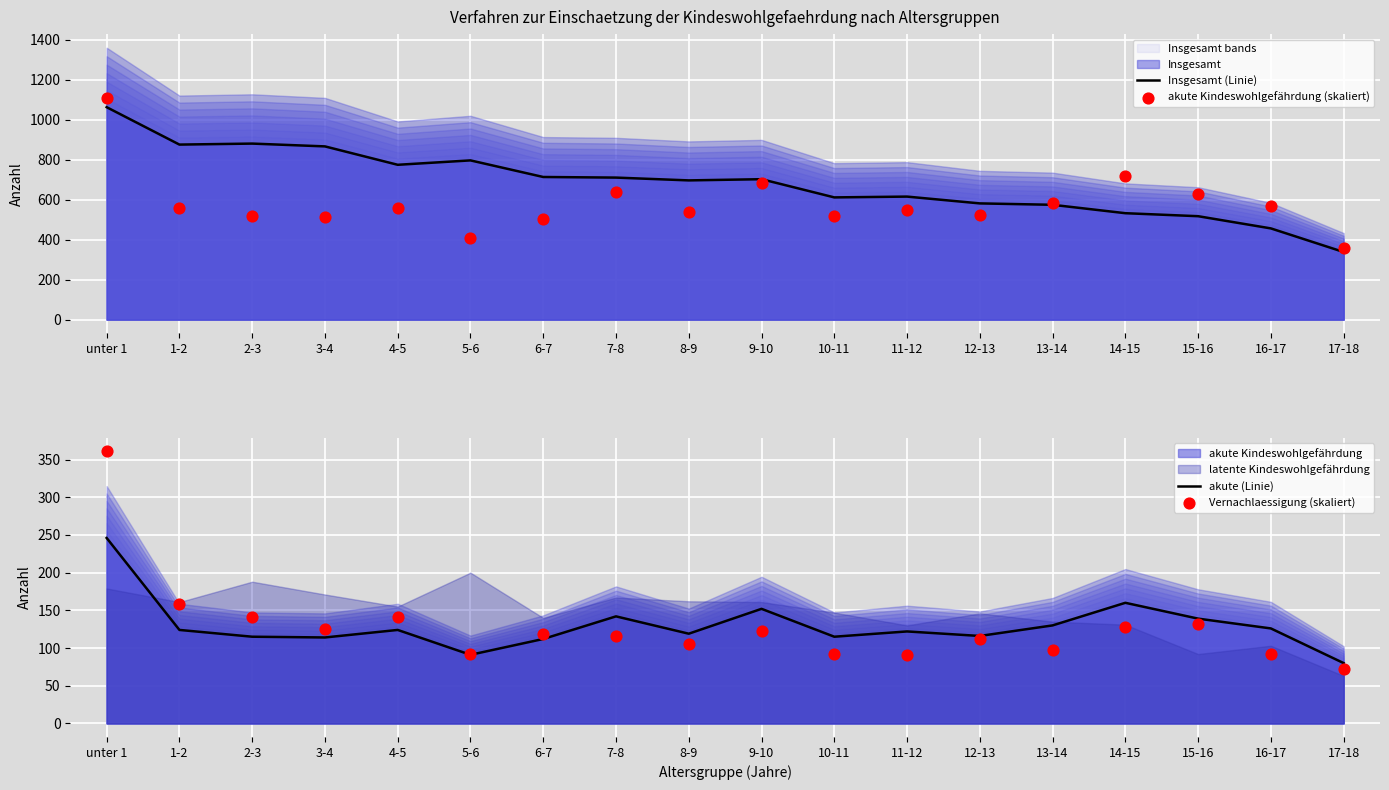

Which series reaches the minimum Y coordinate?

Vernachlaessigung (skaliert)